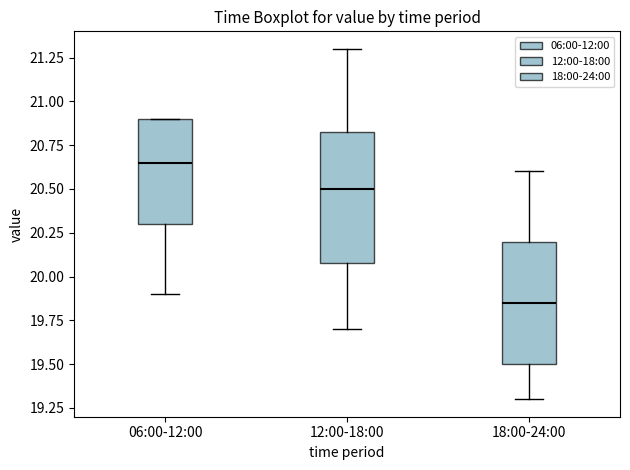

Which box has the lowest median line?

18:00-24:00